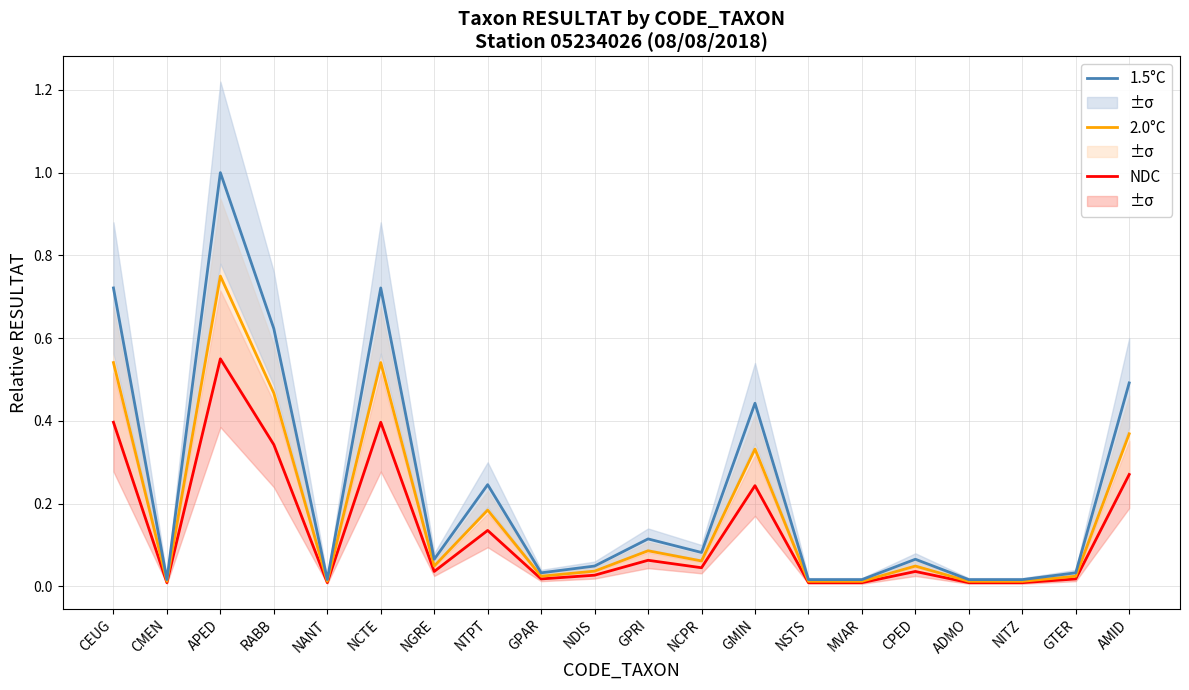

At how many categories does at least one series exceed 0?

20